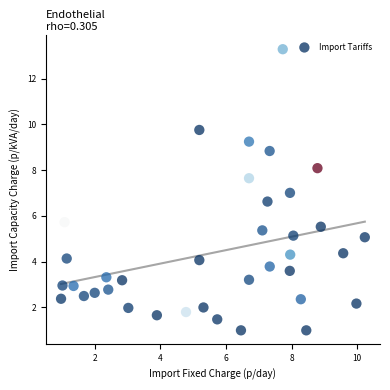

What is the range of Y values (max minus min)?

12.3